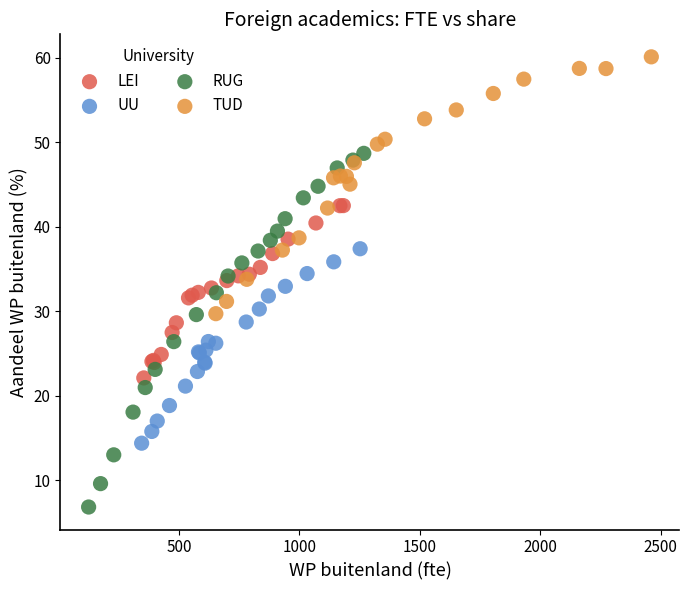

Which series contains the highest Y value?

TUD